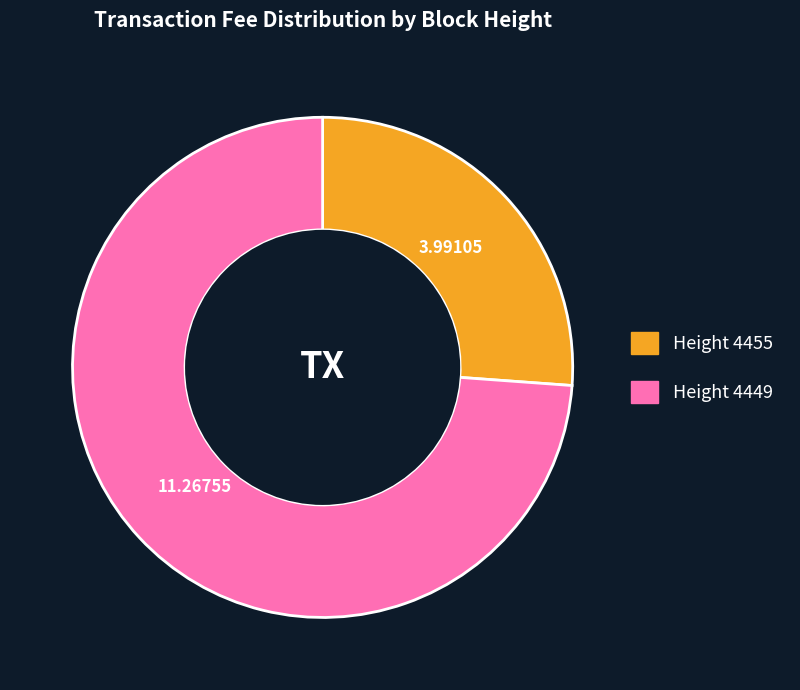

How many slices are in this pie chart?

2